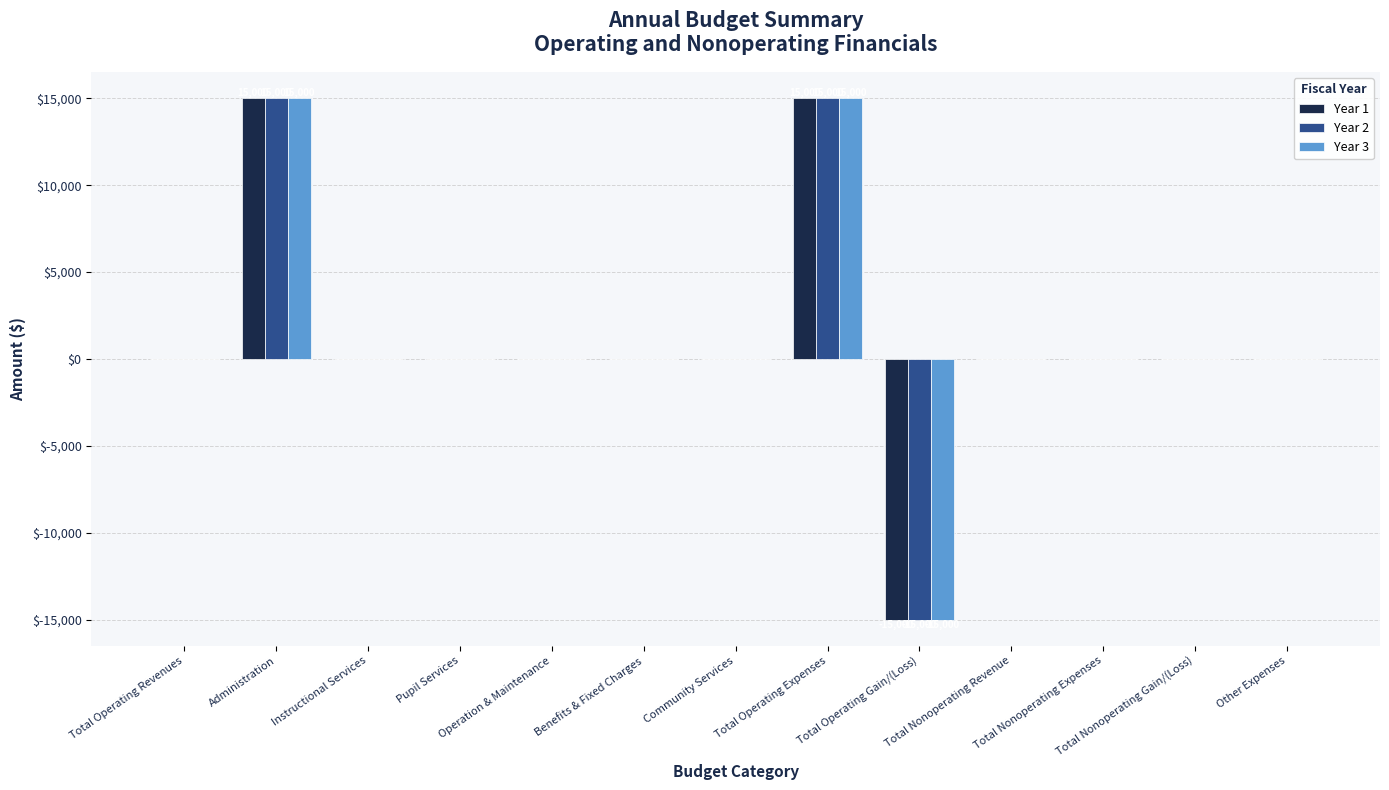

How many series are shown in this chart?

3